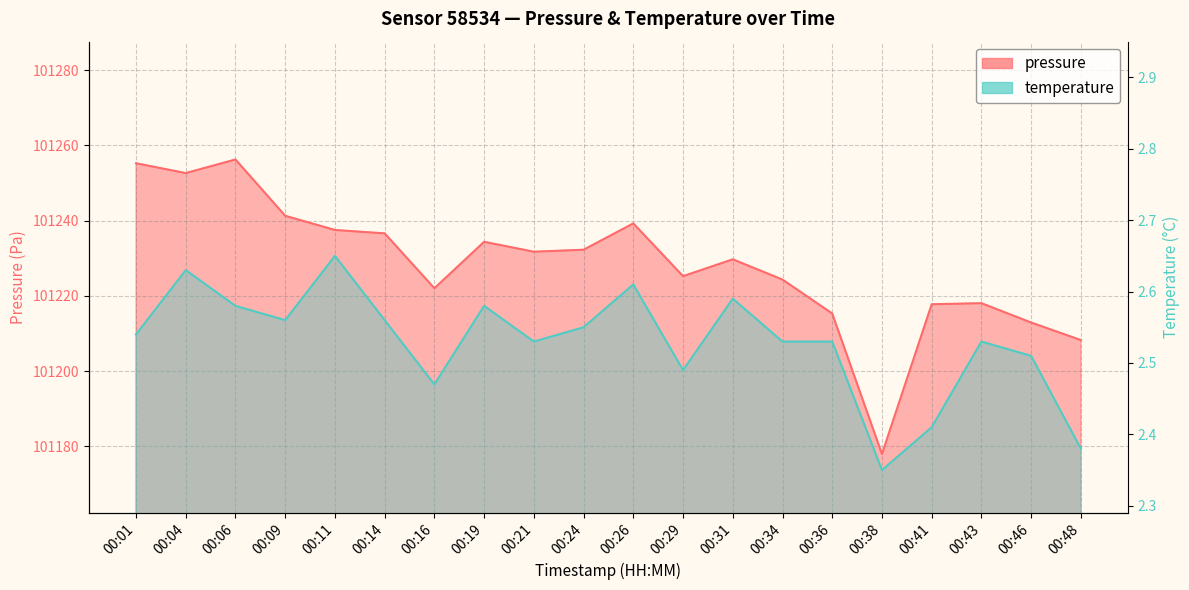

Reading left to right, list all the values displayed in this chart.

pressure: 00:01=101255.3	00:04=101252.7	00:06=101256.3	00:09=101241.3	00:11=101237.5	00:14=101236.6	00:16=101222.0	00:19=101234.4	00:21=101231.8	00:24=101232.3	00:26=101239.3	00:29=101225.2	00:31=101229.7	00:34=101224.3	00:36=101215.3	00:38=101177.9	00:41=101217.8	00:43=101218.1	00:46=101212.9	00:48=101208.2
temperature: 00:01=2.5	00:04=2.6	00:06=2.6	00:09=2.6	00:11=2.6	00:14=2.6	00:16=2.5	00:19=2.6	00:21=2.5	00:24=2.5	00:26=2.6	00:29=2.5	00:31=2.6	00:34=2.5	00:36=2.5	00:38=2.4	00:41=2.4	00:43=2.5	00:46=2.5	00:48=2.4